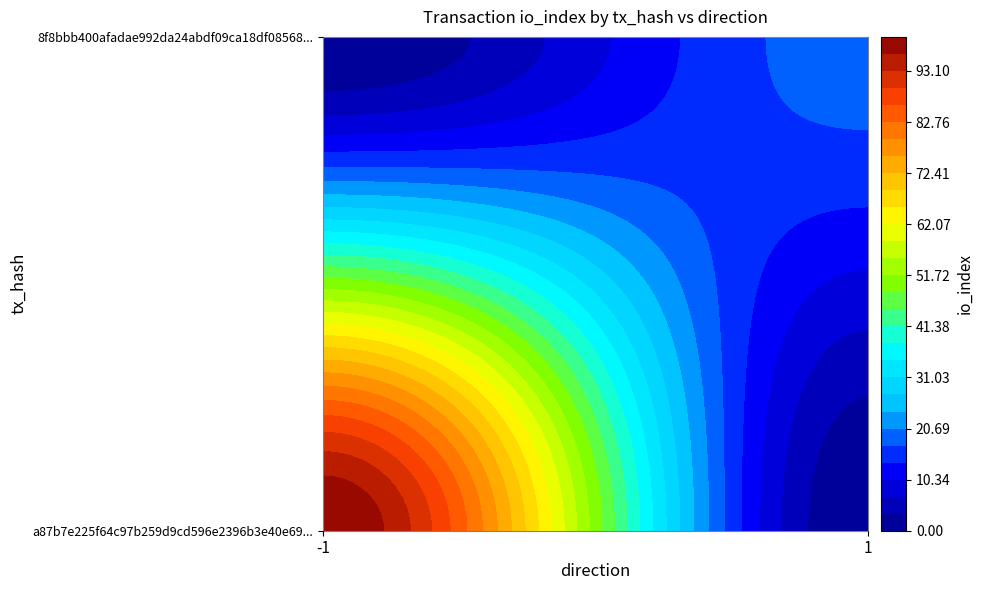

List the series in order of their peak value, lowest first.

8f8bbb400afadae992da24abdf09ca18df08568, a87b7e225f64c97b259d9cd596e2396b3e40e69